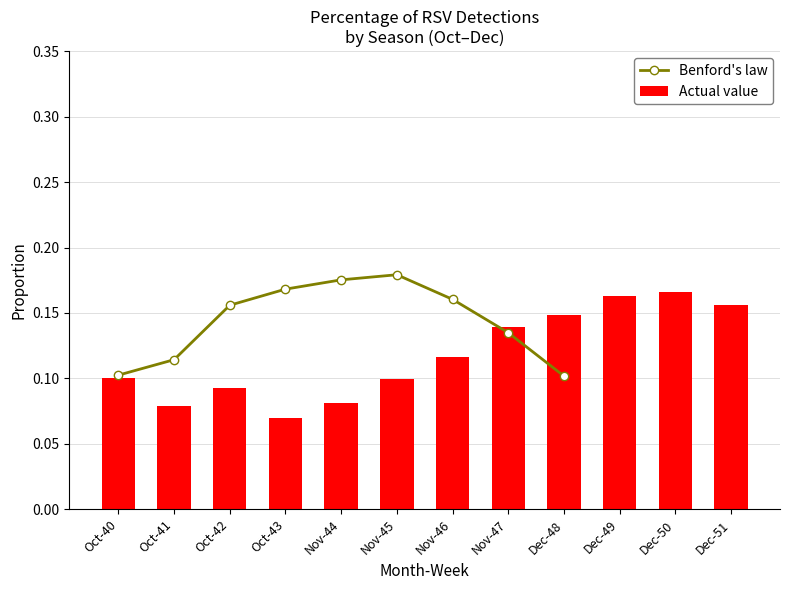

At which category is the sum across all series the highest?

Nov-45